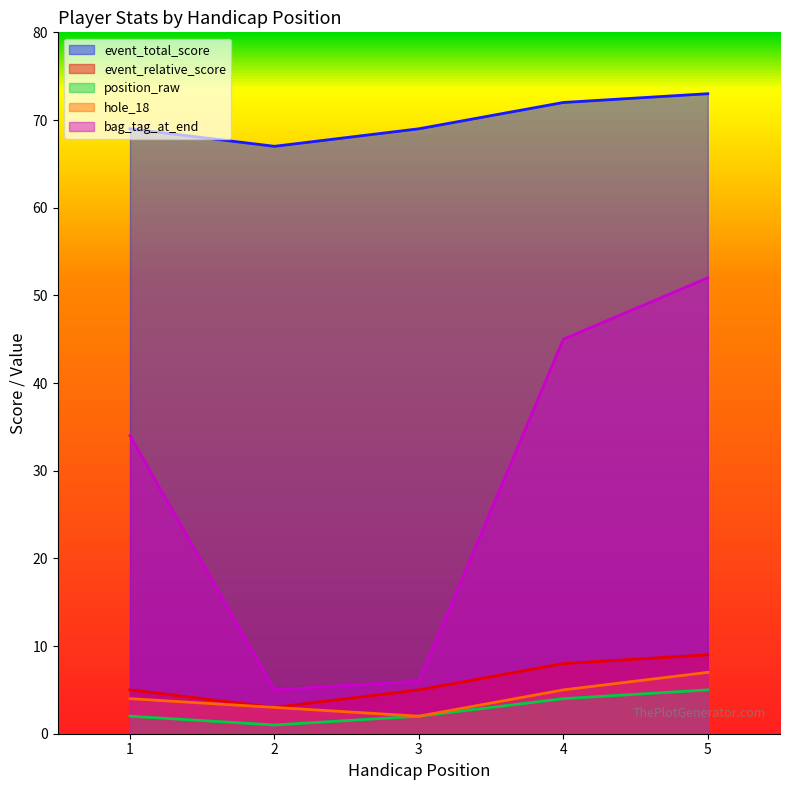

Where does the event_total_score series first go above 69?

4